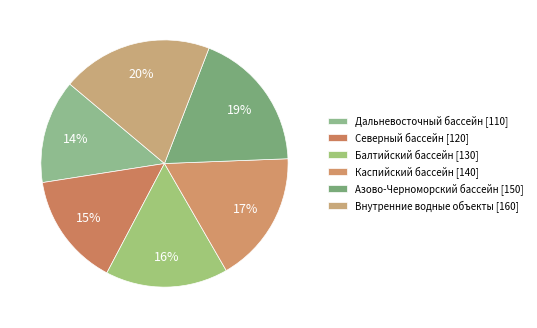

What is the smallest slice in the pie chart?

Дальневосточный бассейн